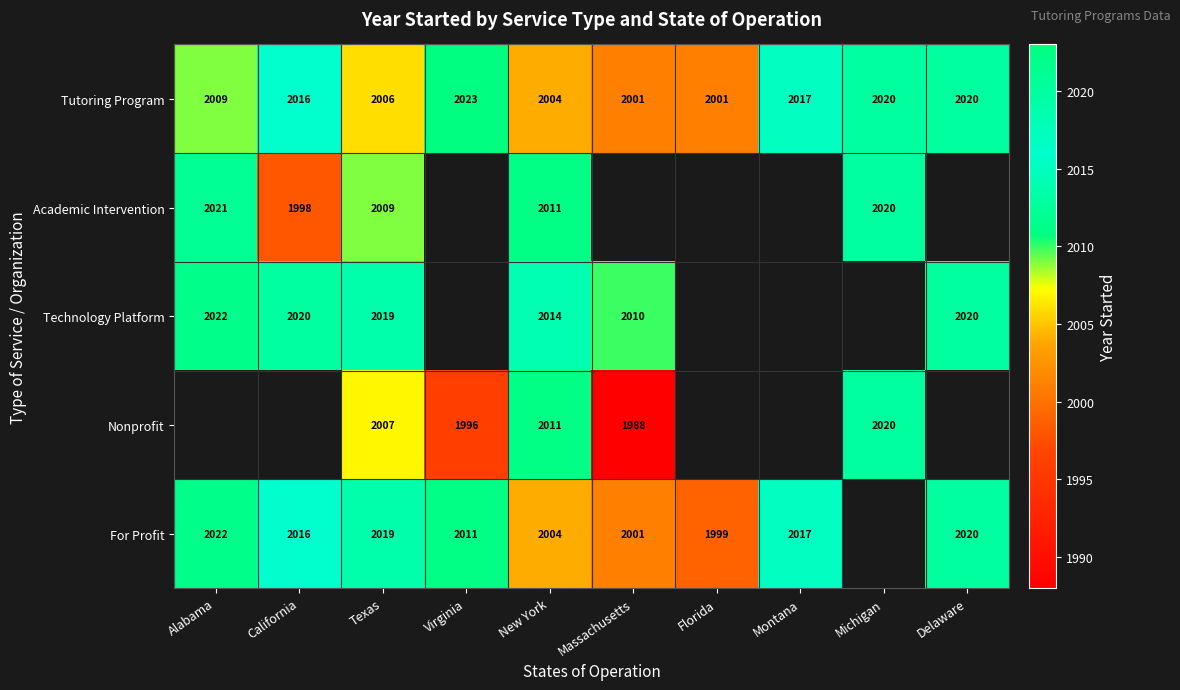

What is the difference between the Academic Intervention values at Alabama and Texas?

12